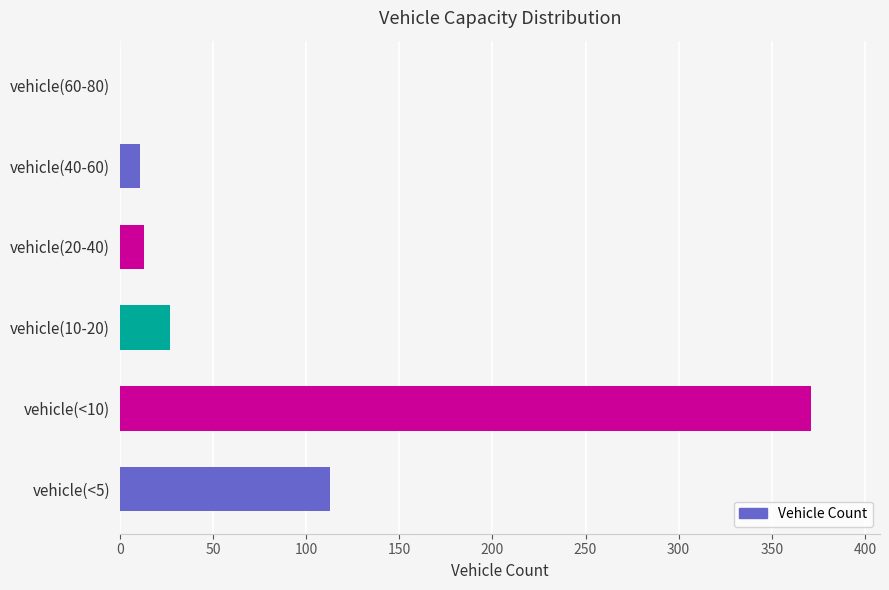

Reading bottom to top, list all the values displayed in this chart.

vehicle(<5)=113	vehicle(<10)=371	vehicle(10-20)=27	vehicle(20-40)=13	vehicle(40-60)=11	vehicle(60-80)=0